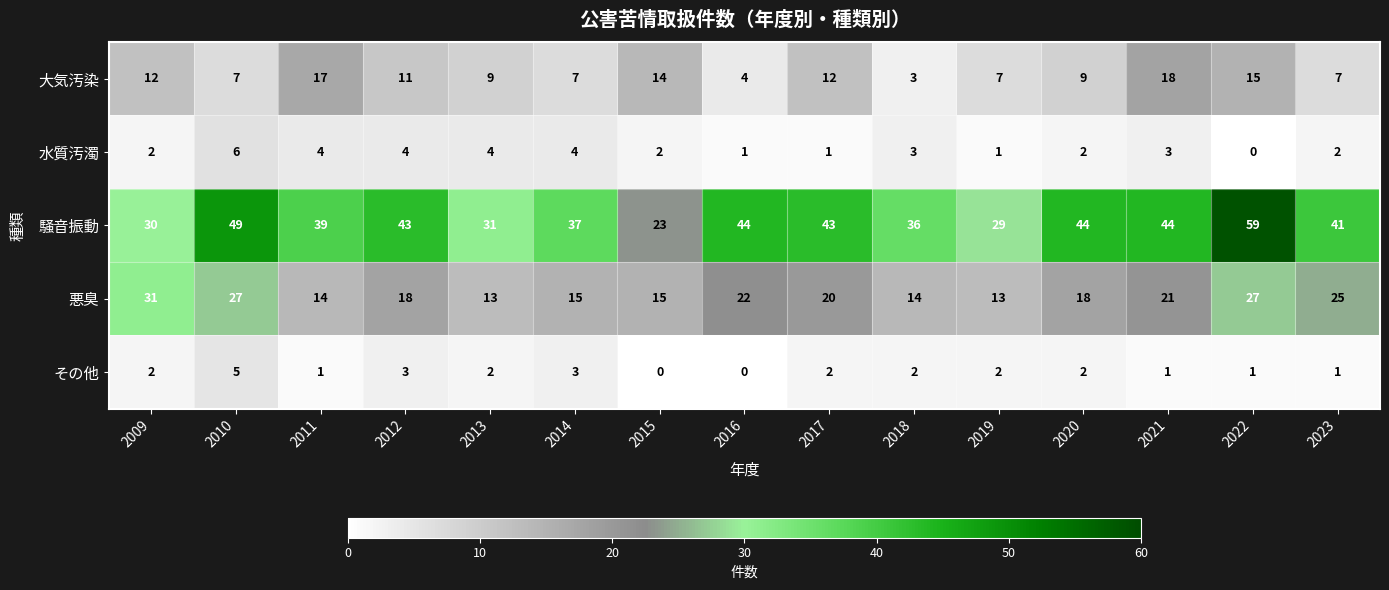

Which series has the largest total across all categories?

騒音振動